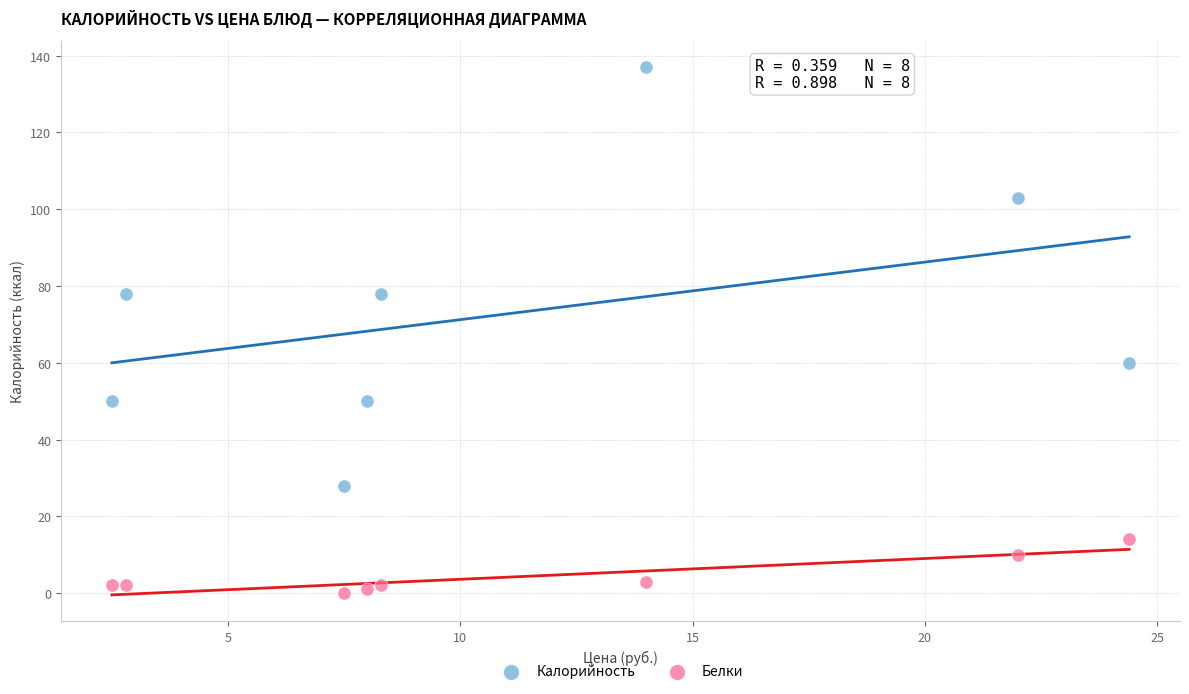

Which series contains the highest Y value?

Калорийность